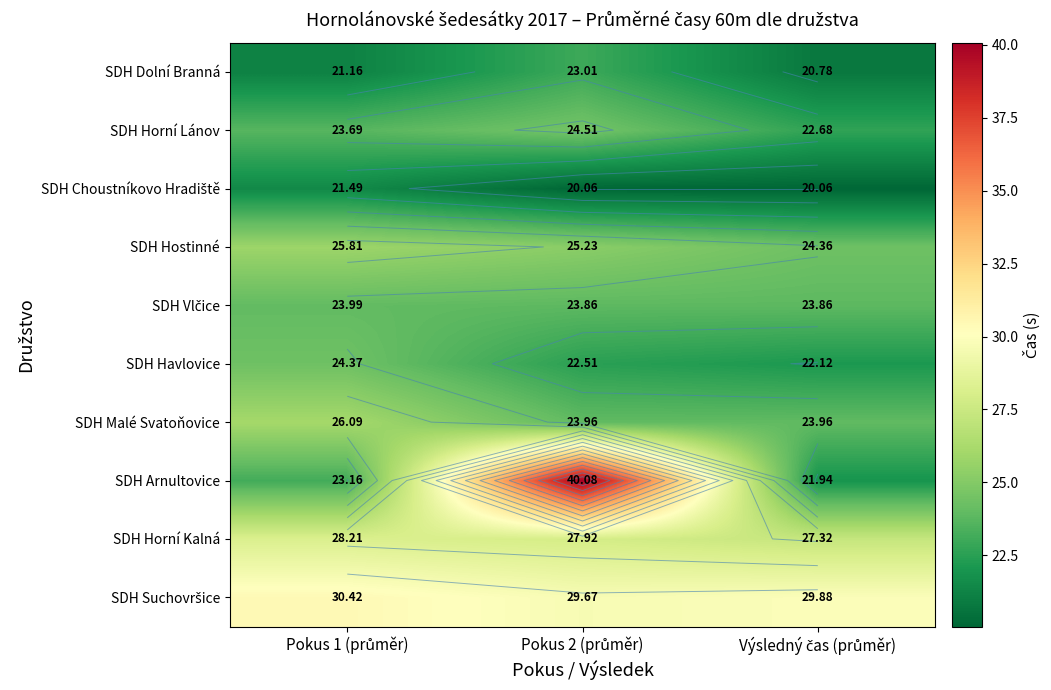

What is the sum of all SDH Suchovršice values?

90.0